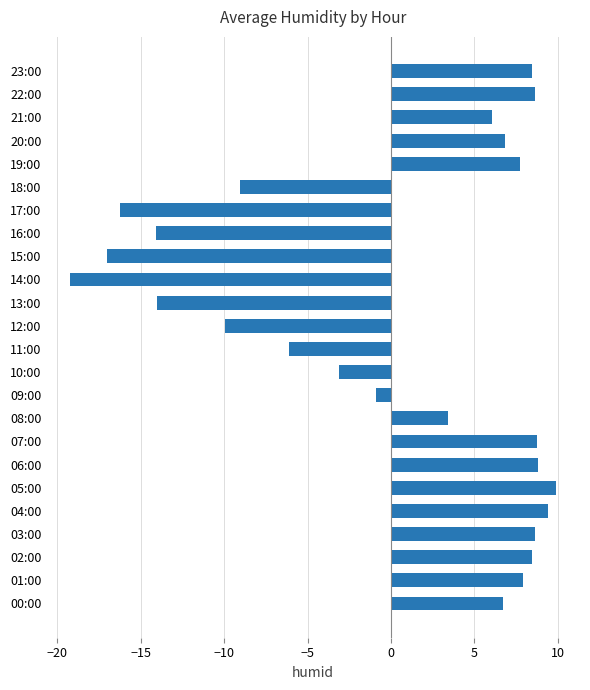

What is the difference between the values at 06:00 and 17:00?

25.1